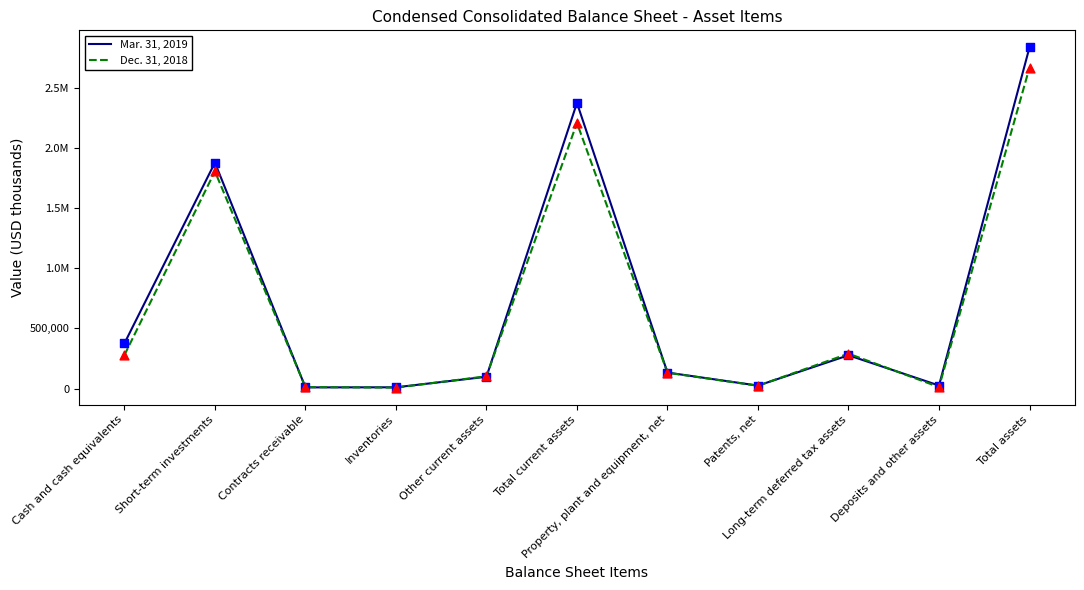

What are all the series names shown in the legend?

Mar. 31, 2019, Dec. 31, 2018